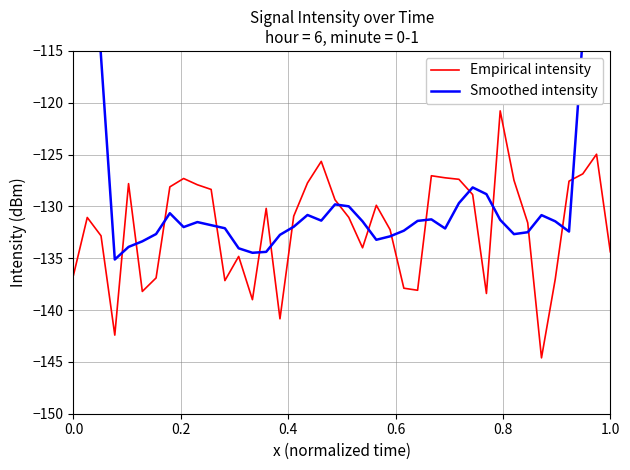

Is this an area chart (filled region under the line)?

No